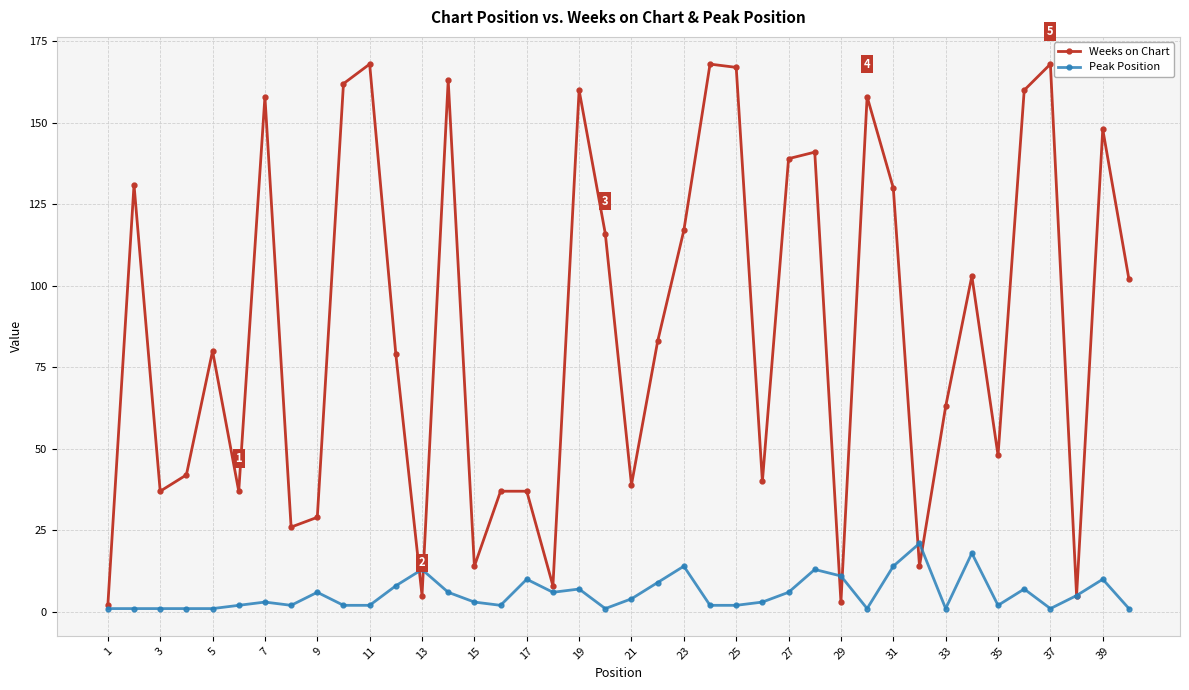

Which series has the largest total across all categories?

Weeks on Chart